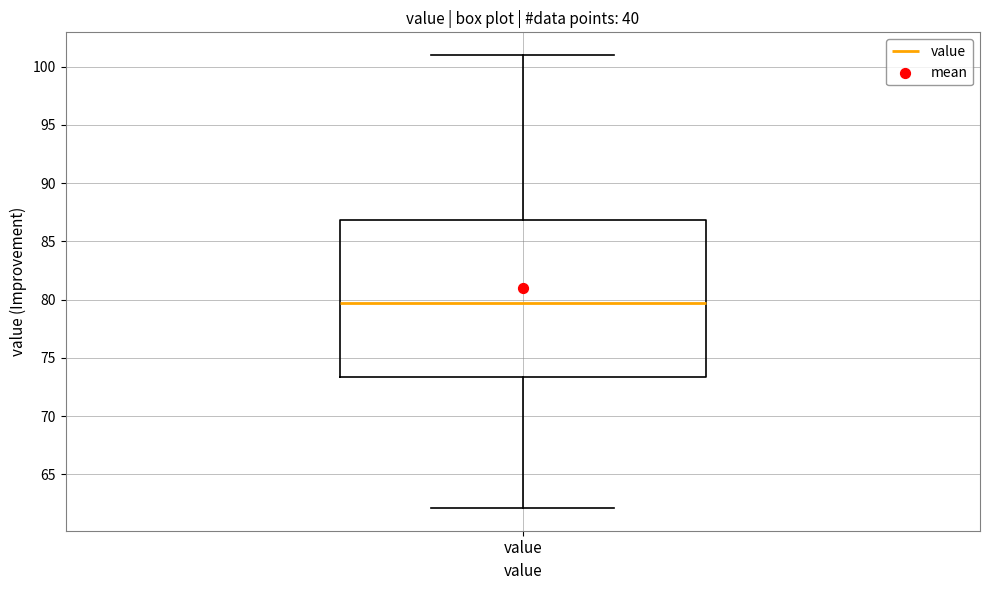

Transcribe this box plot: give where the median line is, the range the box spans, and where the two whiskers end, as read against the y-axis. The values are not printed on the chart, so give them approximately, as read against the axis.

median 79.5, box 73.5 to 87.0, whiskers 62.0 to 101.0